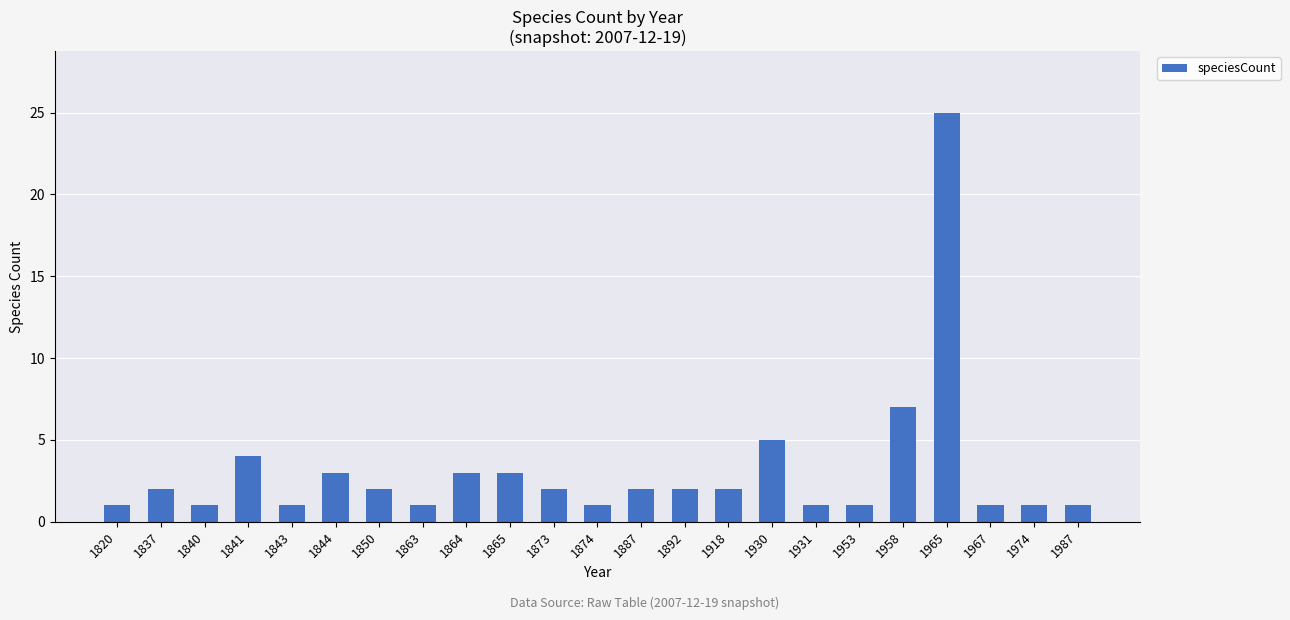

What is the sum of the values at 1850 and 1987?

3